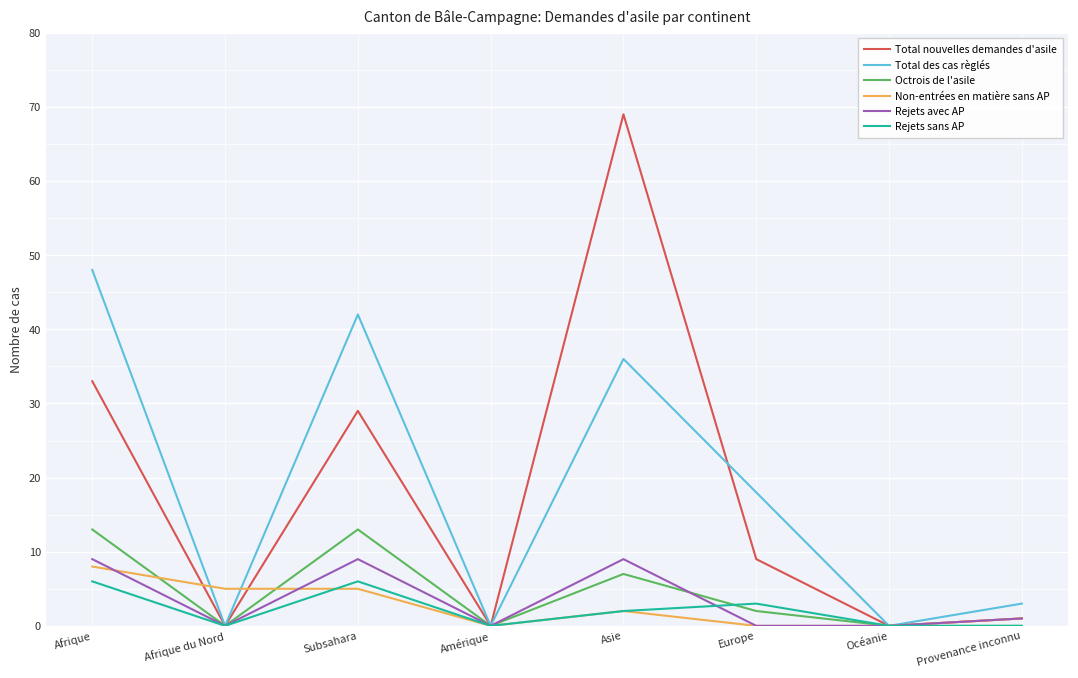

Between Subsahara and Europe, which series saw the biggest shift?

Total des cas règlés